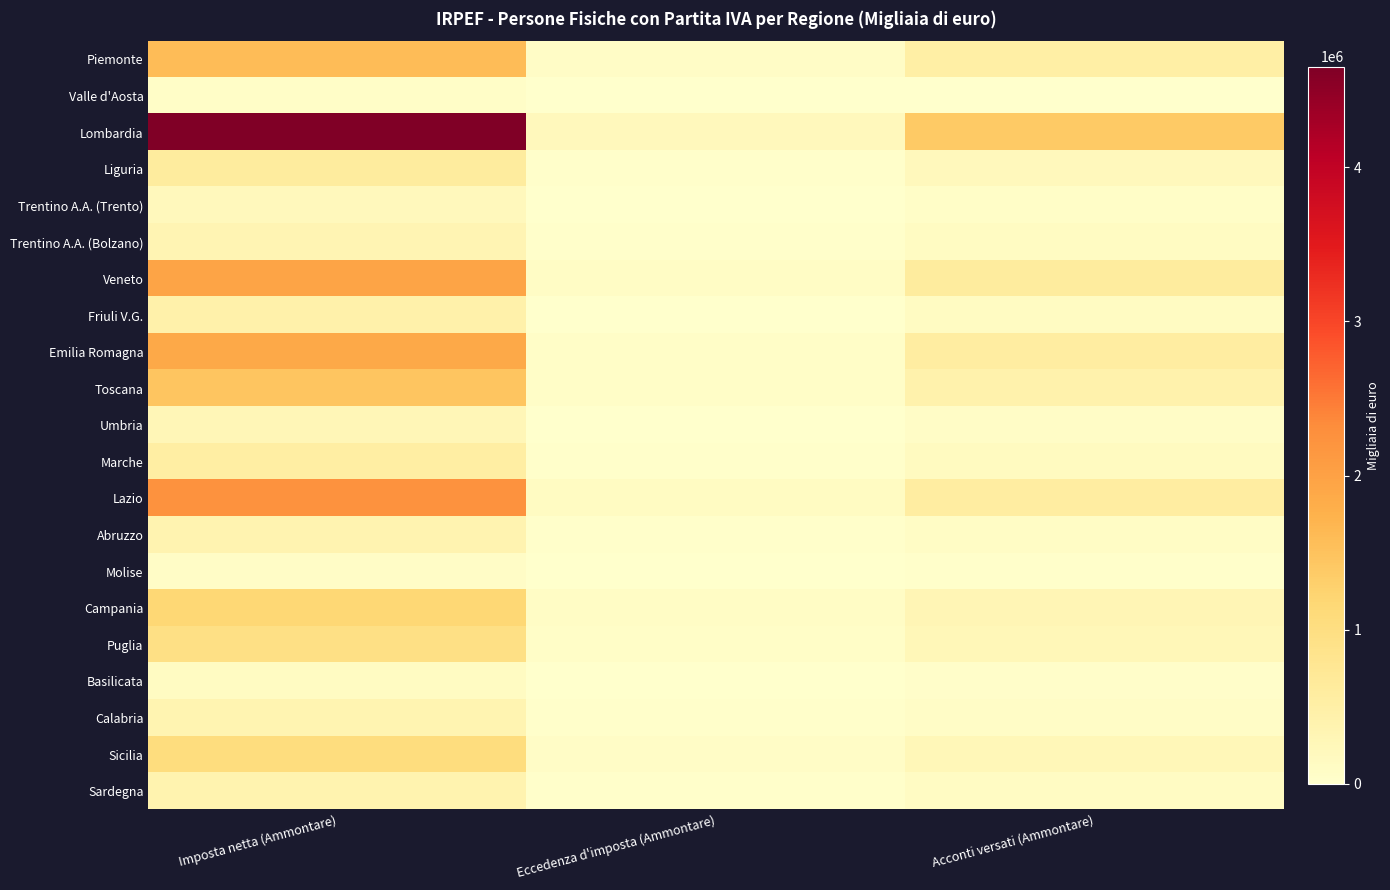

At Eccedenza d'imposta (Ammontare), list the series in order from largest to smallest.

Lombardia, Lazio, Campania, Veneto, Sicilia, Piemonte, Emilia Romagna, Puglia, Toscana, Calabria, Sardegna, Liguria, Marche, Abruzzo, Trentino A.A. (Bolzano), Friuli V.G., Umbria, Trentino A.A. (Trento), Basilicata, Molise, Valle d'Aosta